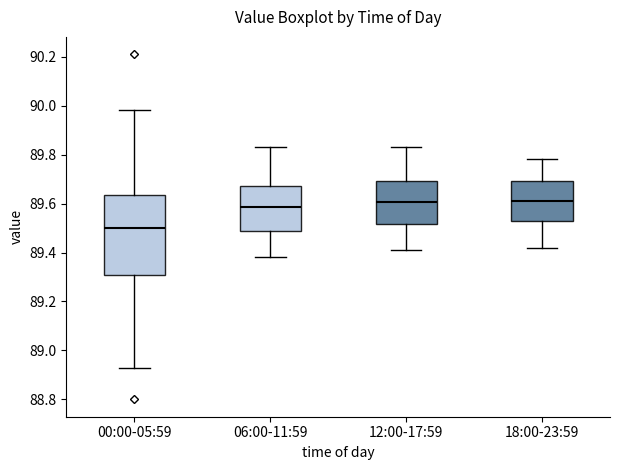

Where does the median line of the box for 00:00-05:59 sit on the y-axis? The values are not printed on the chart, so give them approximately, as read against the axis.

89.50